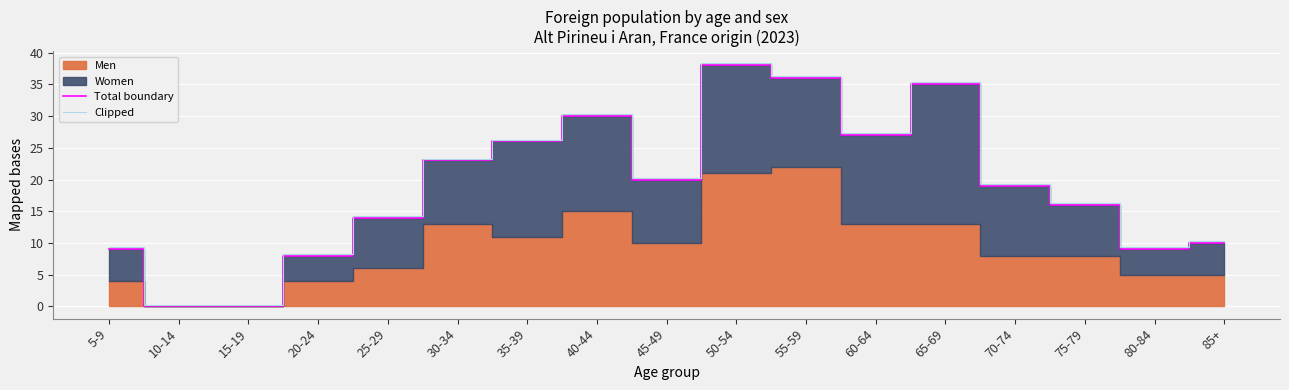

What is the label of the 4th point from the right?

70-74